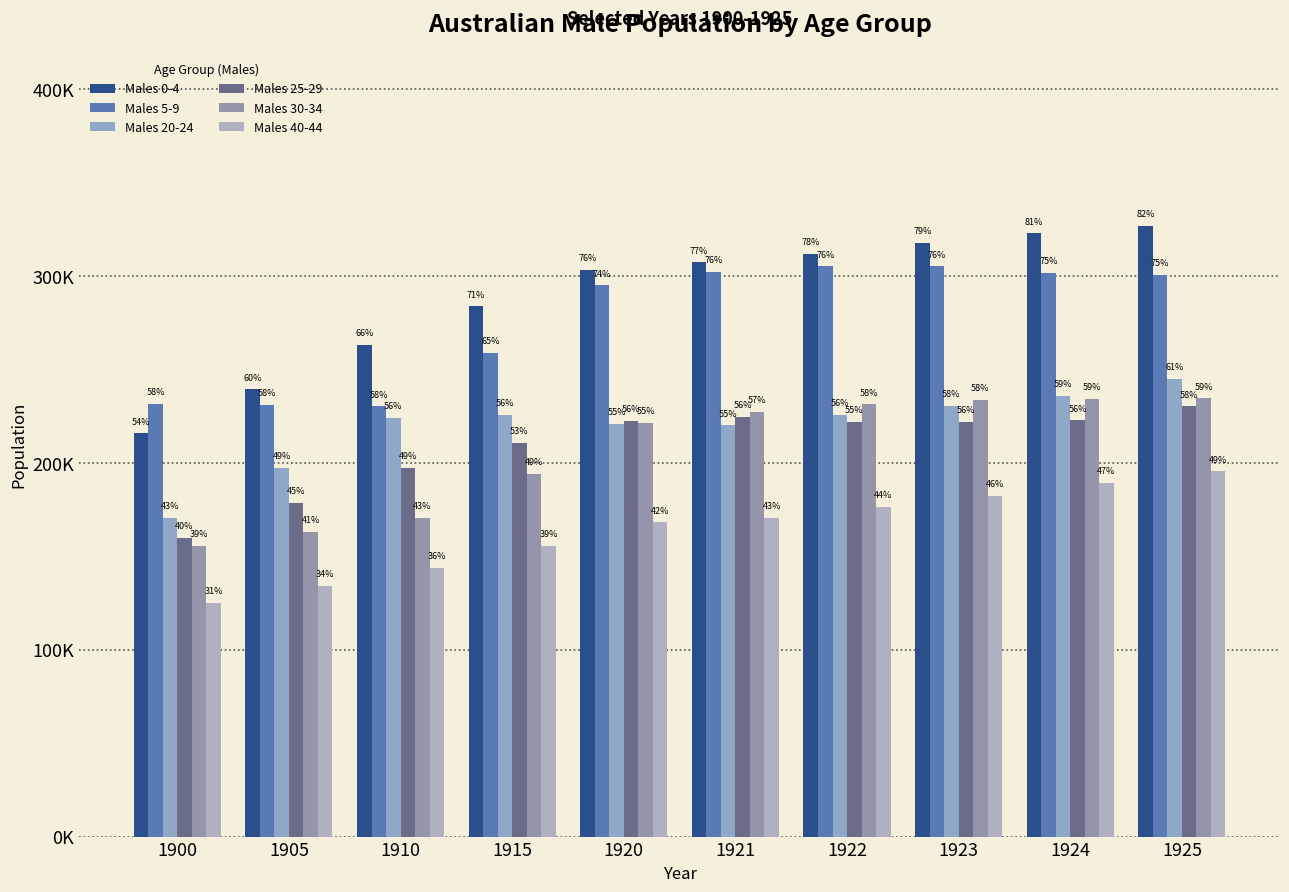

Are the bars horizontal?

No